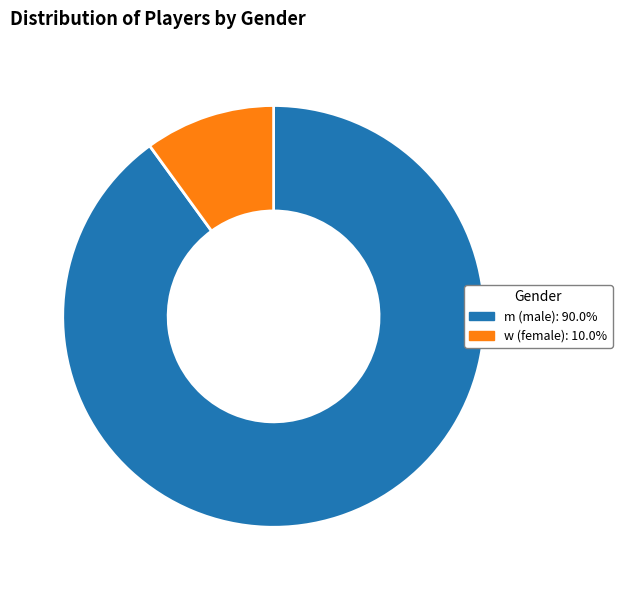

True or false: m accounts for 90% of the total.

True